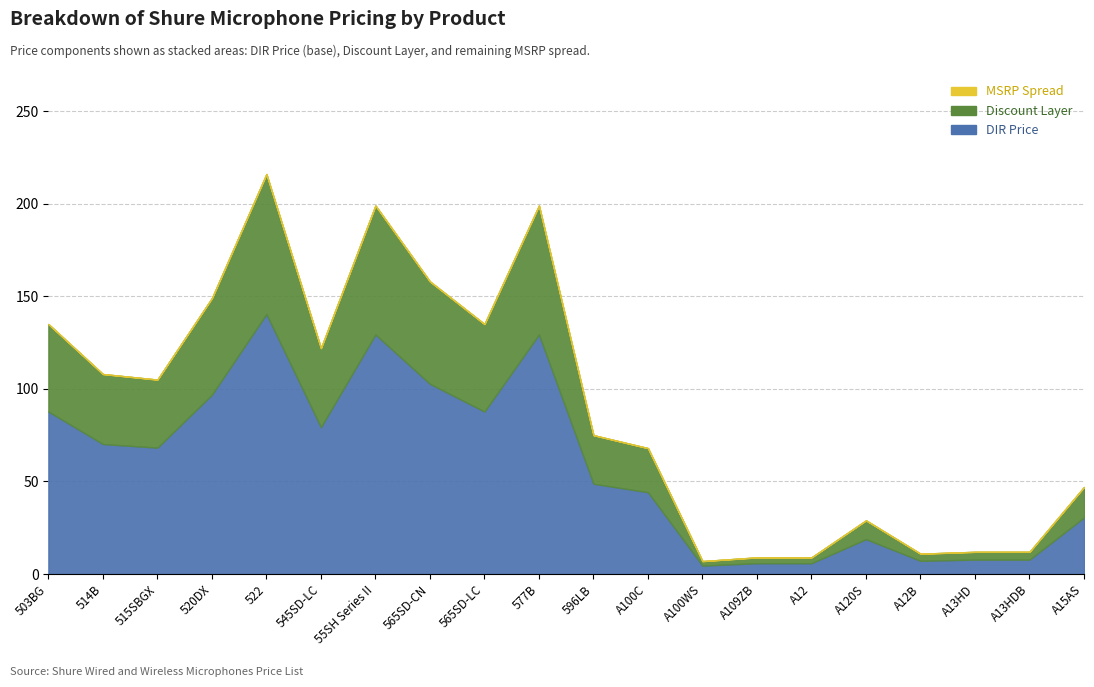

Reading right to left, list all the values displayed in this chart.

DIR Price: 30.6	7.8	7.8	7.2	18.9	5.8	5.8	4.5	44.2	48.8	129.3	87.8	102.7	129.3	79.3	140.4	96.8	68.2	70.2	87.8
MSRP: 47.0	12.0	12.0	11.0	29.0	9.0	9.0	7.0	68.0	75.0	199.0	135.0	158.0	199.0	122.0	216.0	149.0	105.0	108.0	135.0
Discount Layer: 16.4	4.2	4.2	3.9	10.2	3.1	3.1	2.5	23.8	26.2	69.7	47.2	55.3	69.7	42.7	75.6	52.1	36.8	37.8	47.2